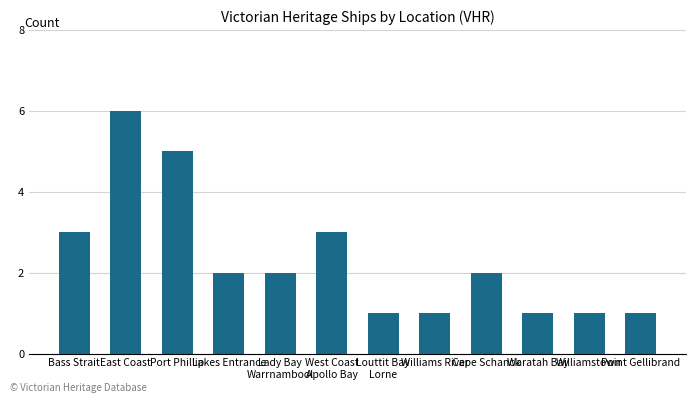

What is the difference between the maximum and minimum values?

5